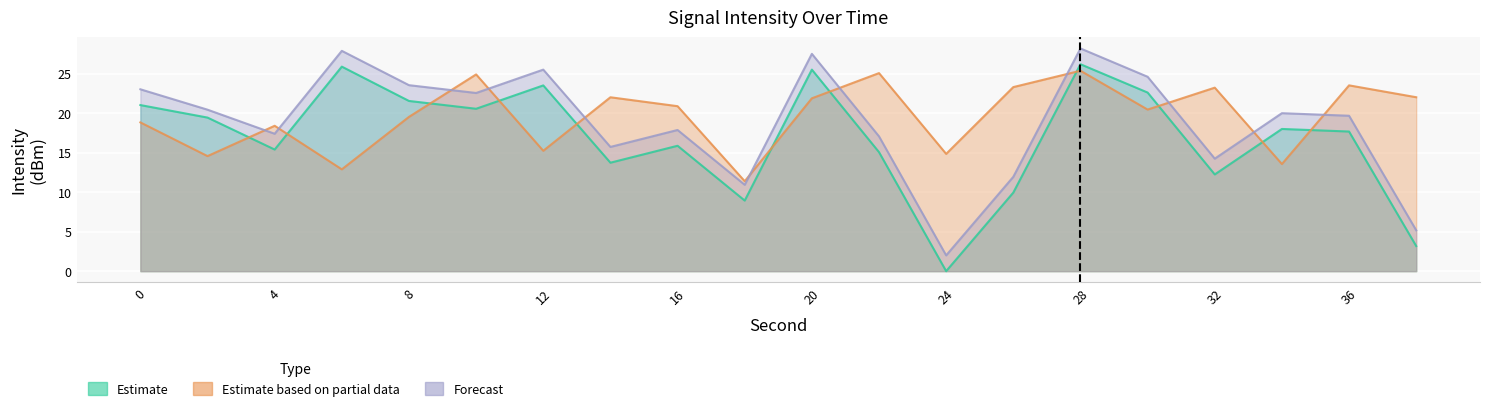

Reading left to right, extract all data points from this chart.

Estimate: 21.1	19.5	15.4	25.9	21.6	20.6	23.5	13.7	15.9	8.9	25.5	15.1	0.0	10.0	26.2	22.6	12.3	18.0	17.7	3.2
Estimate based on partial data: 18.9	14.6	18.4	12.9	19.6	24.9	15.3	22.0	20.9	11.4	21.9	25.1	14.9	23.3	25.4	20.5	23.3	13.6	23.6	22.0
Forecast: 23.1	20.5	17.4	27.9	23.6	22.6	25.5	15.7	17.9	10.9	27.5	17.1	2.0	12.0	28.2	24.6	14.3	20.0	19.7	5.2